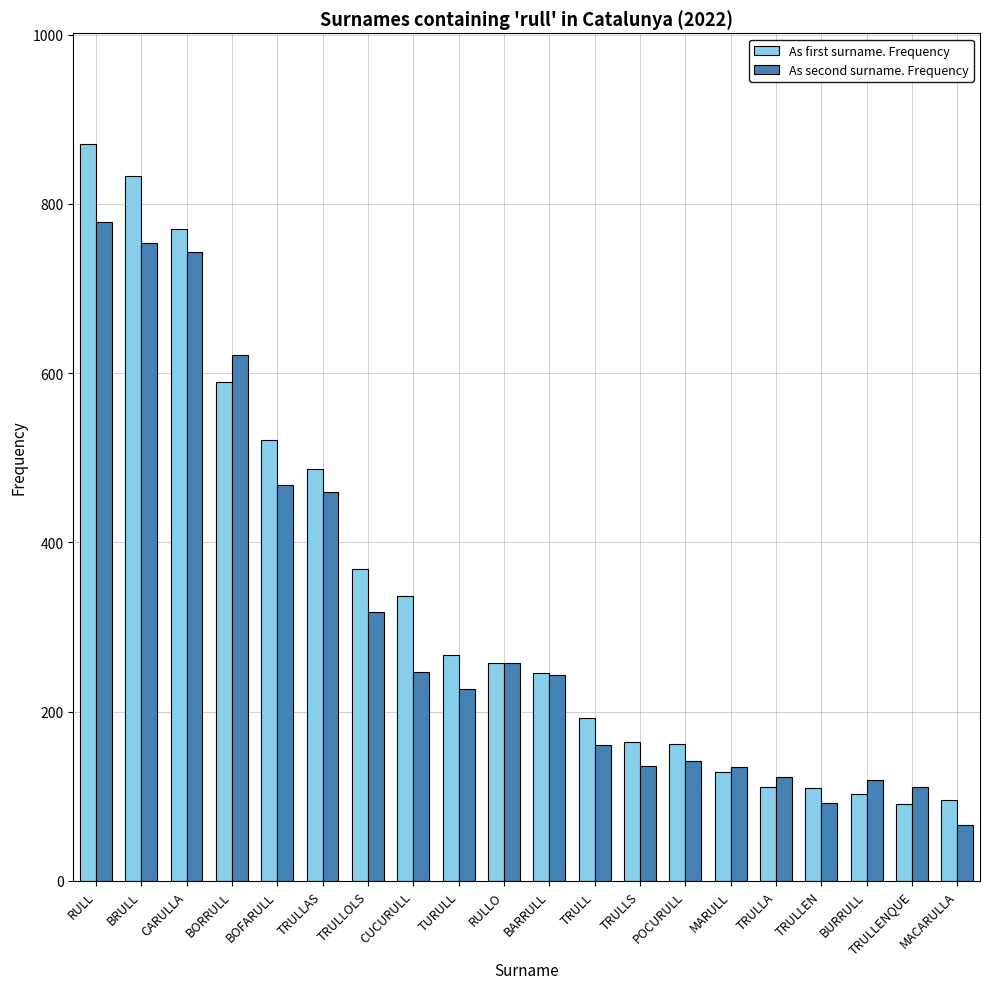

Which series has the largest range (max minus min)?

As first surname. Frequency